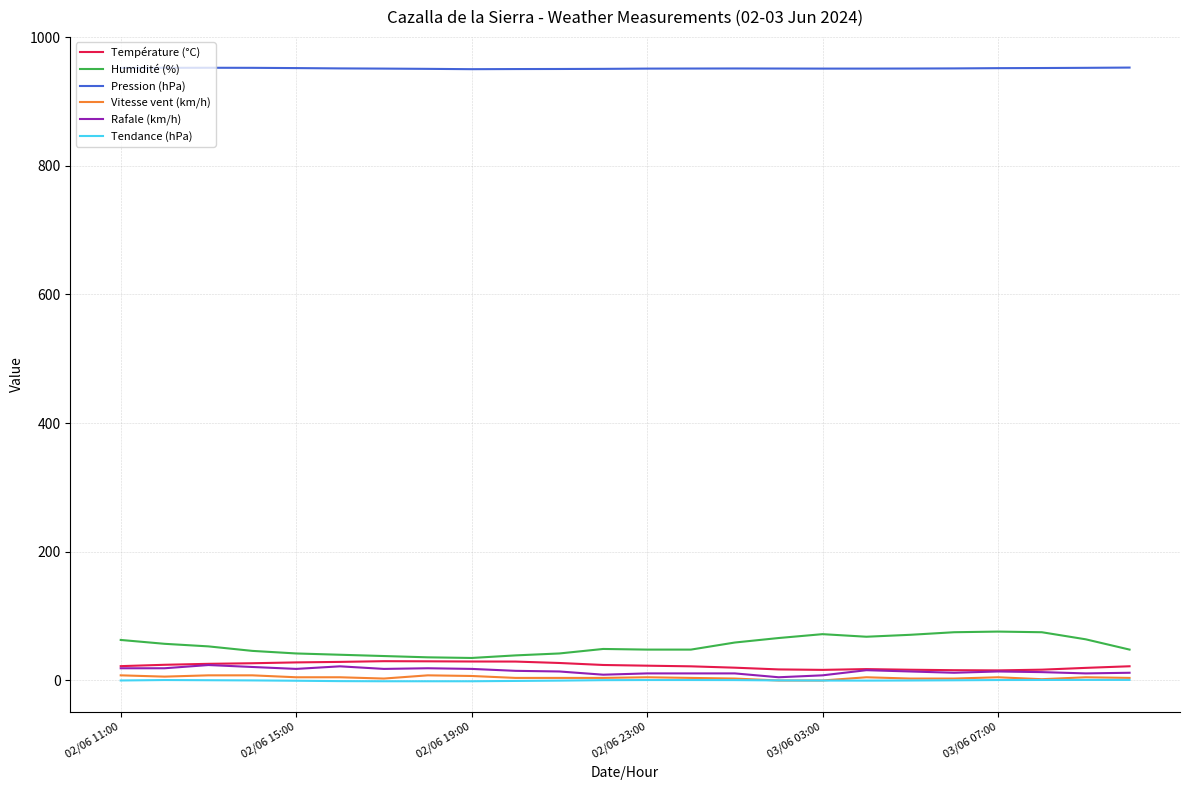

What is the lowest value of the Pression (hPa) series?

950.1